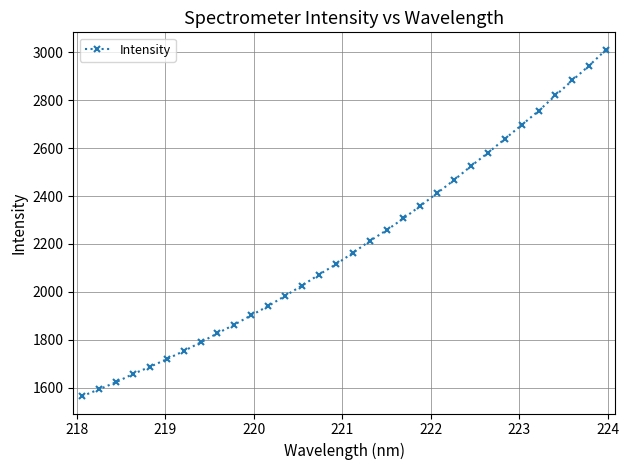

What is the value of the 5th point from the left?

1686.3